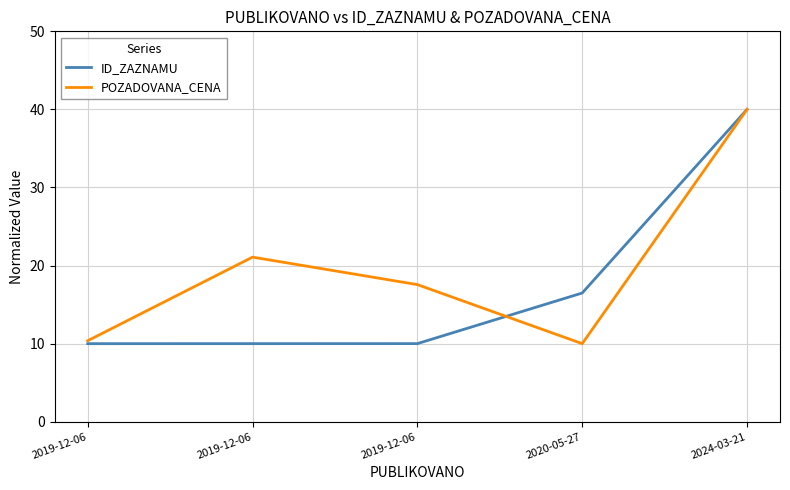

True or false: ID_ZAZNAMU and POZADOVANA_CENA intersect in this chart.

True